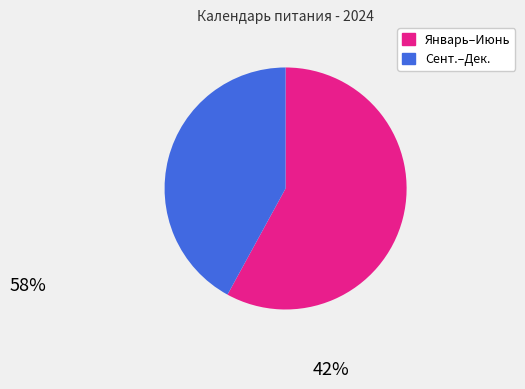

Count the number of slices in the pie.

2